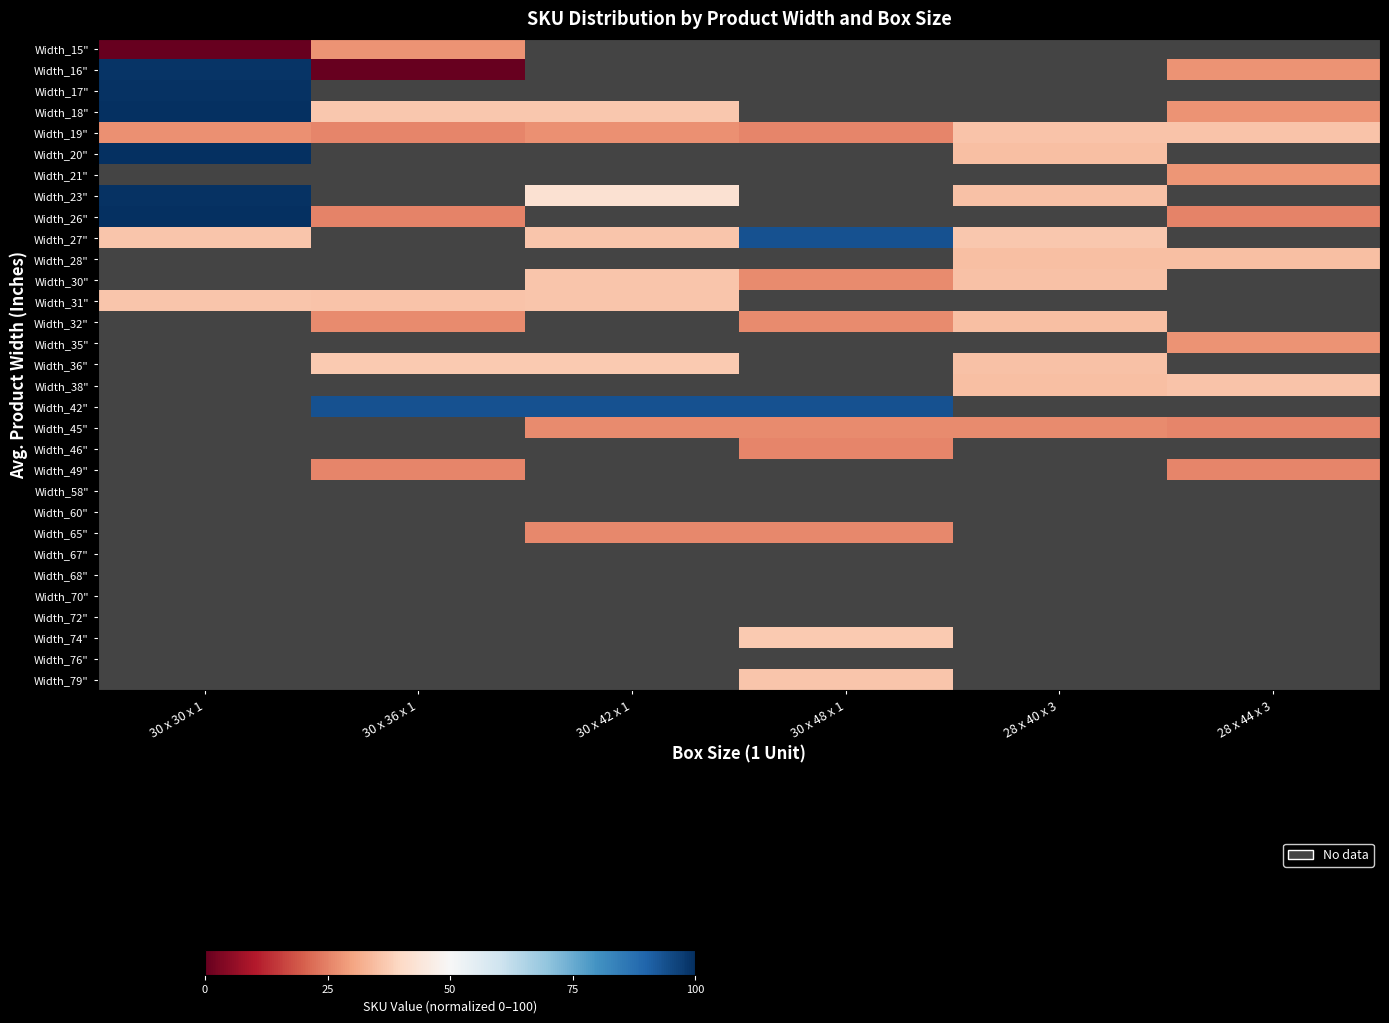

List the series in order of their peak value, highest first.

Width_18", Width_26", Width_17", Width_16", Width_27", Width_15", Width_28", Width_30", Width_31", Width_32", Width_35", Width_36", Width_38", Width_42", Width_45", Width_46", Width_49", Width_58", Width_60", Width_65", Width_67", Width_68", Width_70", Width_72", Width_74", Width_76", Width_79", Width_20", Width_21", Width_23", Width_19"